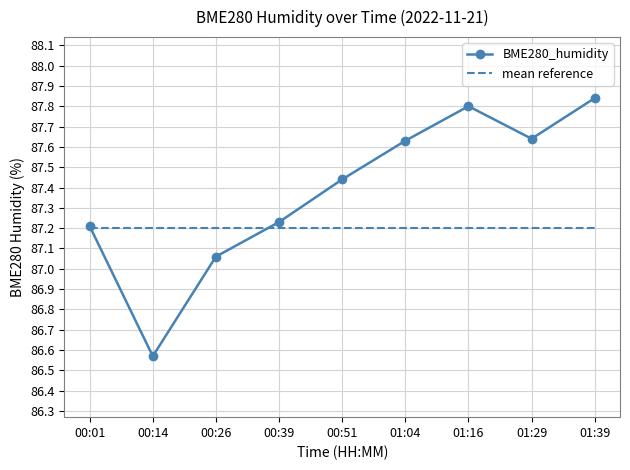

Where does the BME280_humidity series first go above 87?

00:01